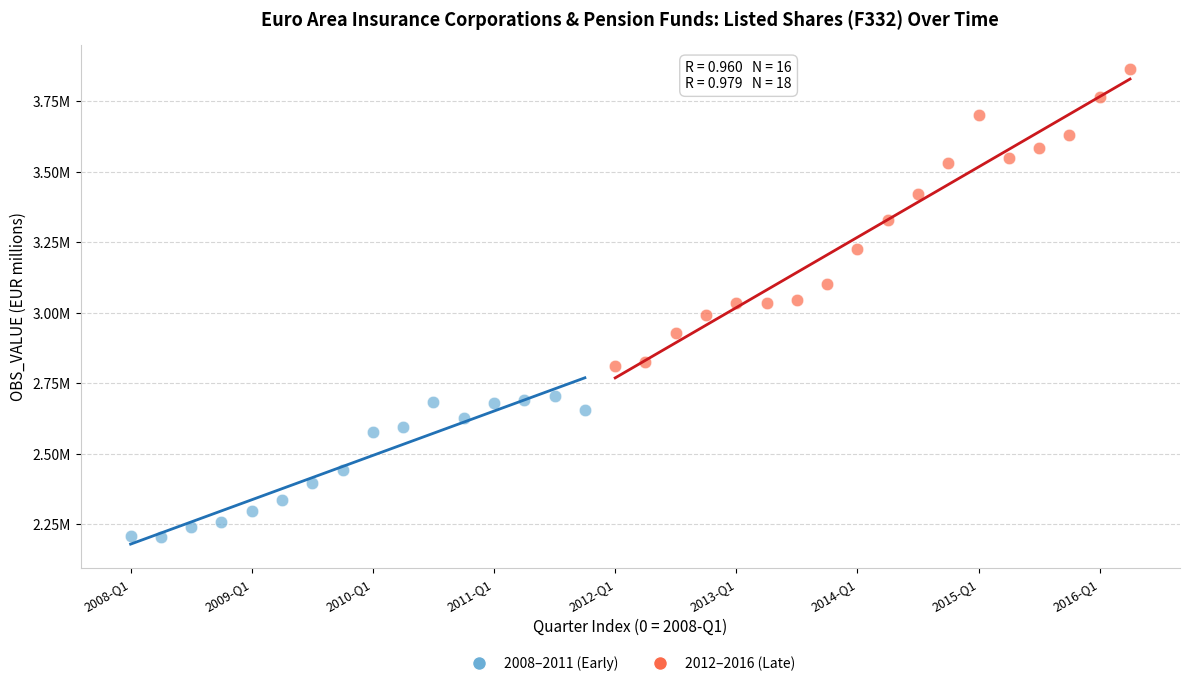

What are all the series names shown in the legend?

2008–2011 (Early), 2012–2016 (Late)